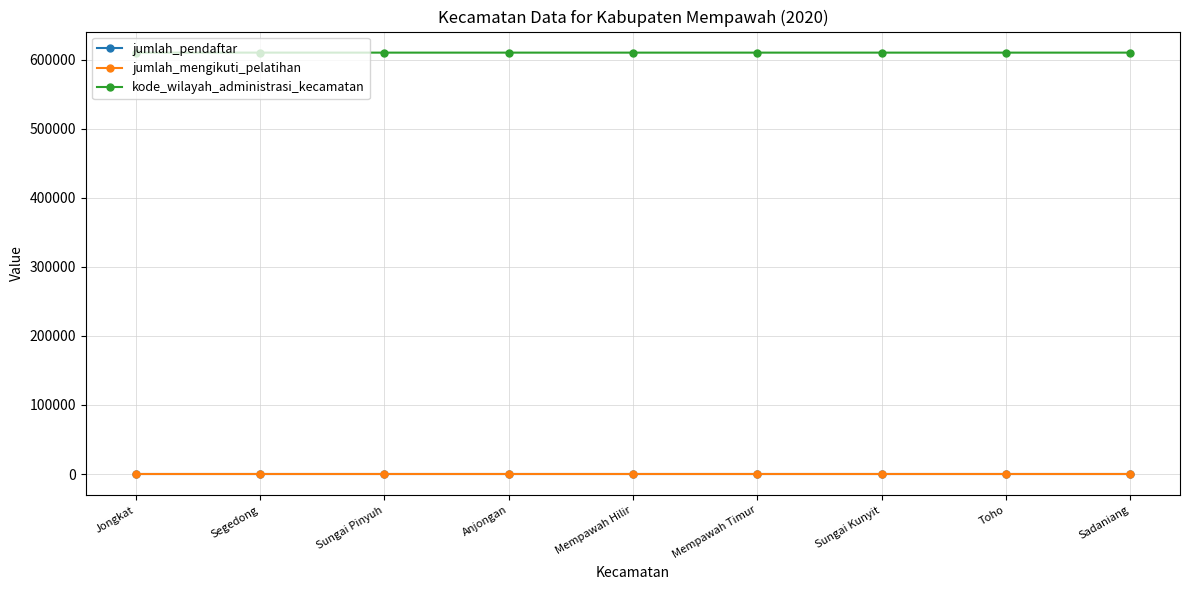

Which has a higher value, Anjongan or Segedong?

Anjongan